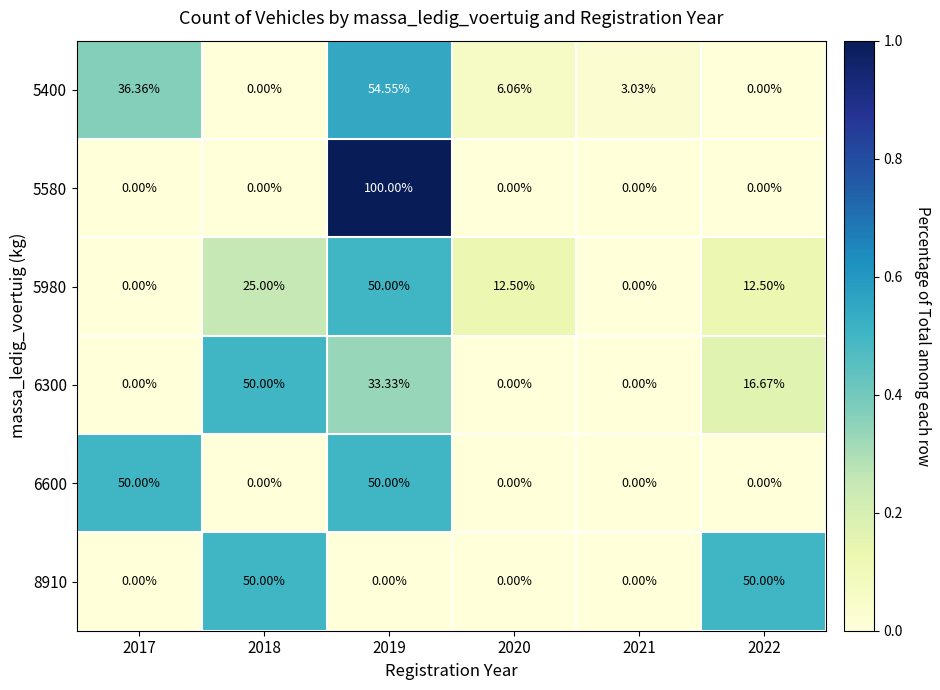

Is the value of 5980 at 2020 greater than the value of 6600 at 2021?

Yes